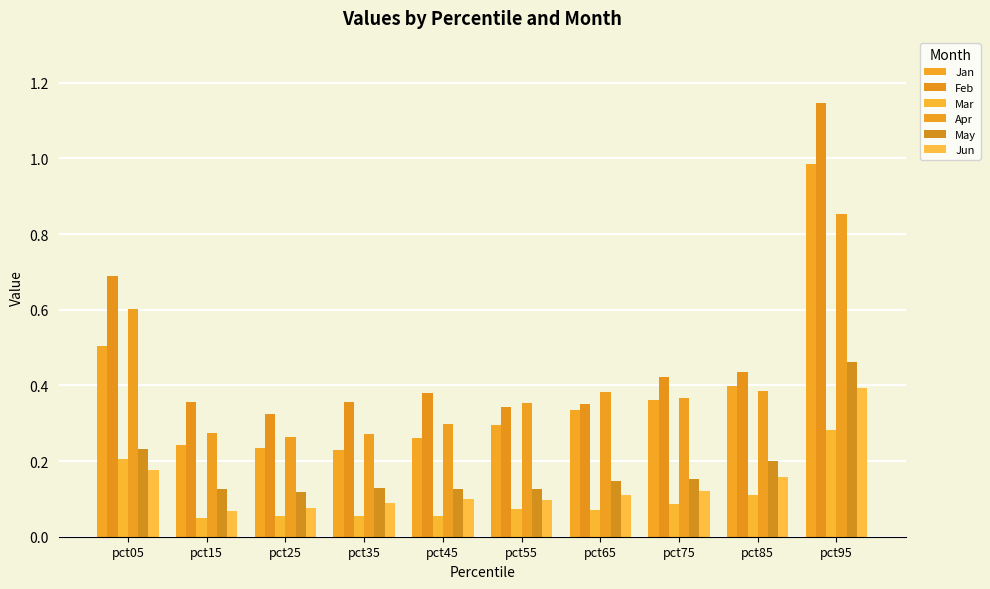

Count the number of data series in this chart.

6